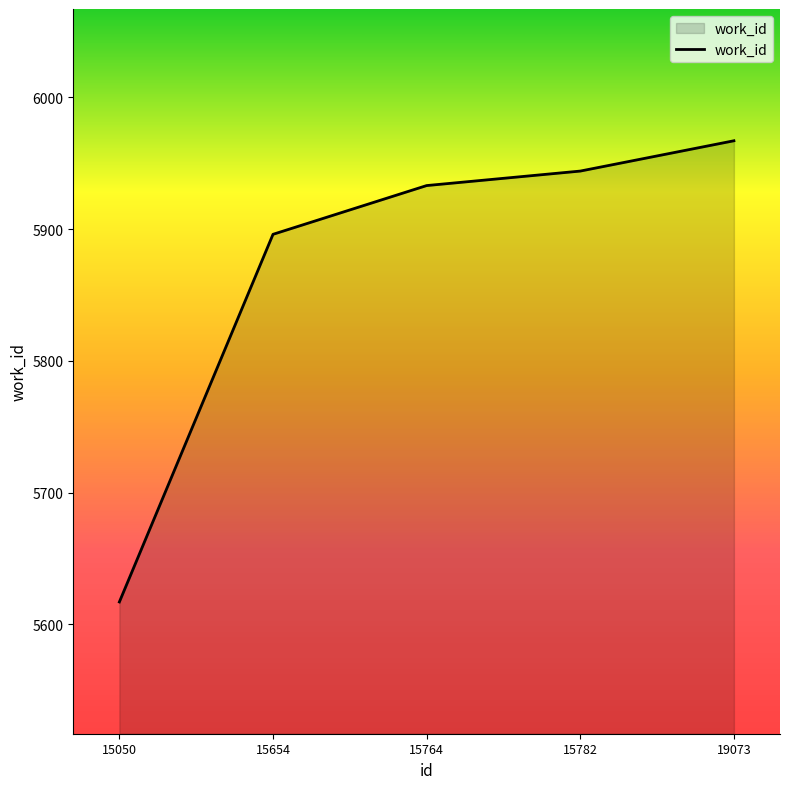

Reading right to left, transcribe all the data shown in this chart.

19073=5967	15782=5944	15764=5933	15654=5896	15050=5617